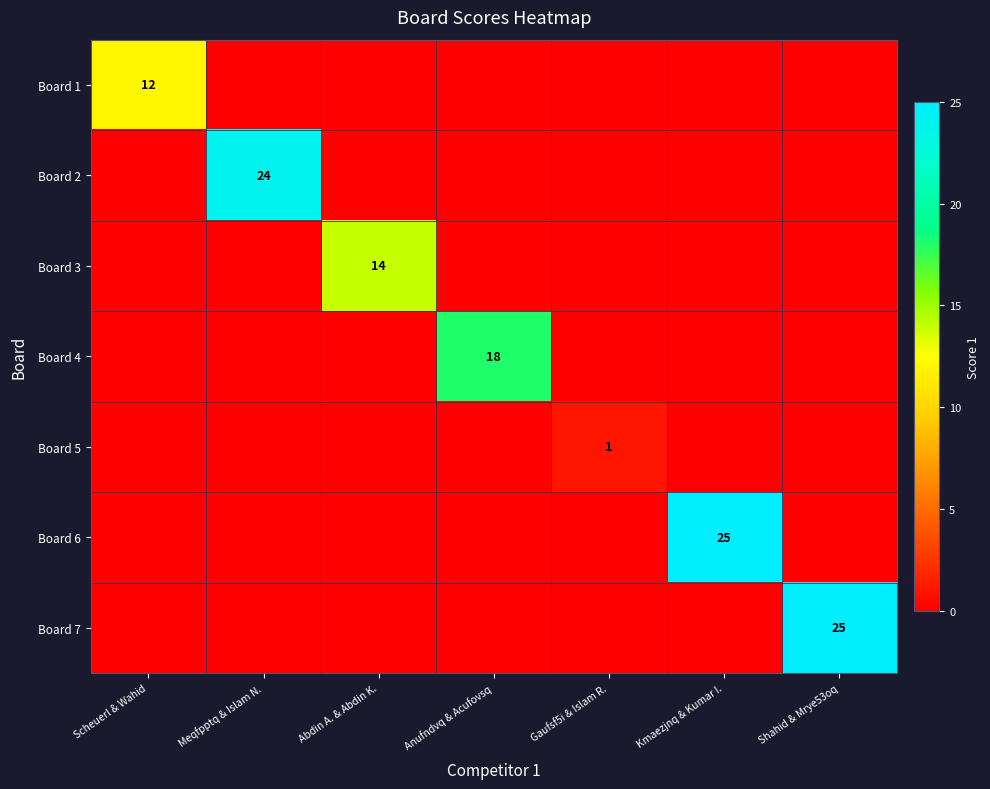

At which category is the sum across all series the highest?

Kmaezjnq & Kumar I.